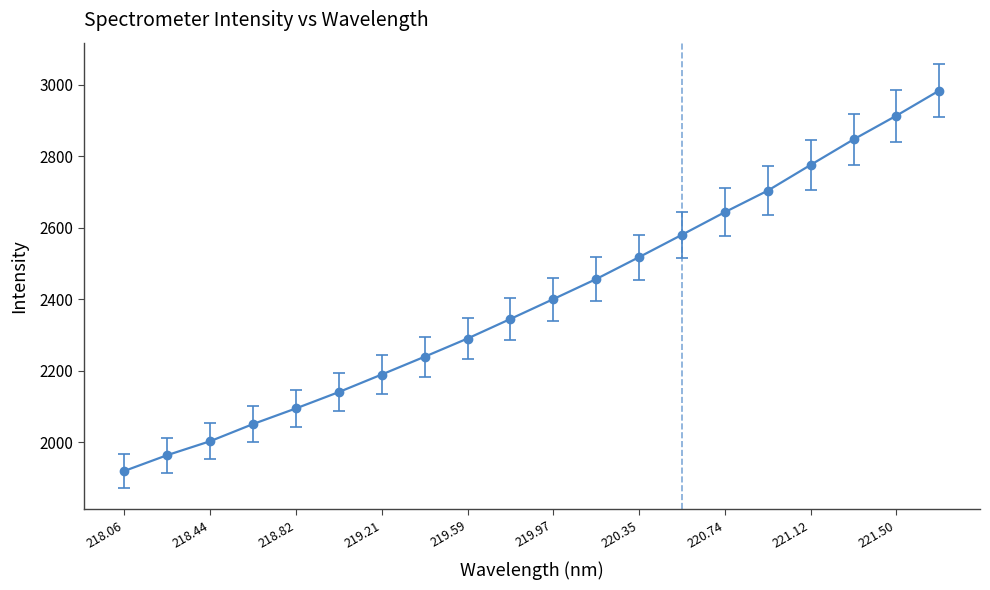

What is the difference between the maximum and second lowest values?

1020.2